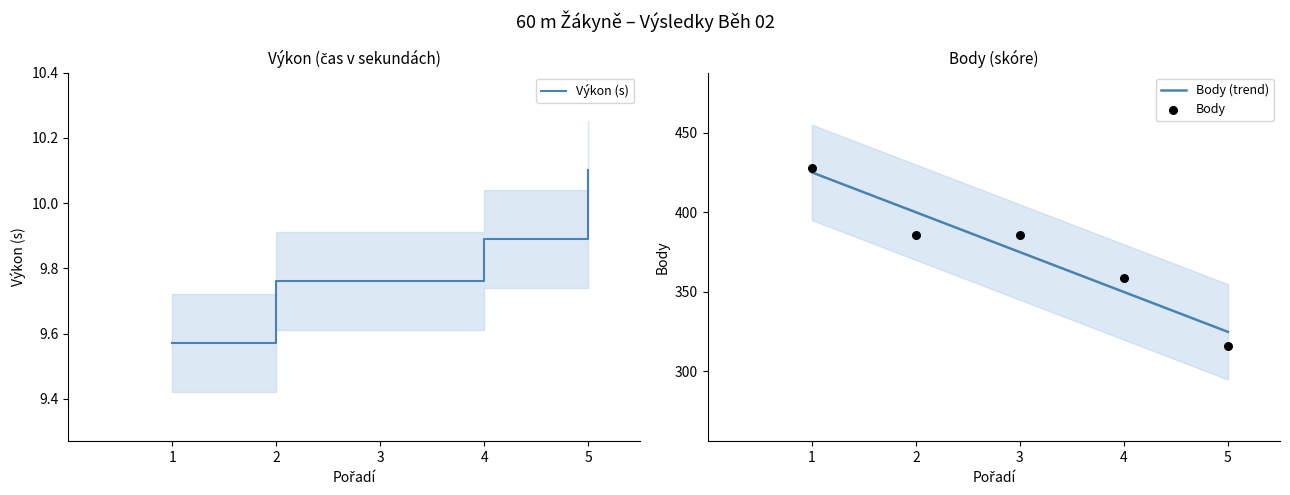

Which series has the largest total across all categories?

Body